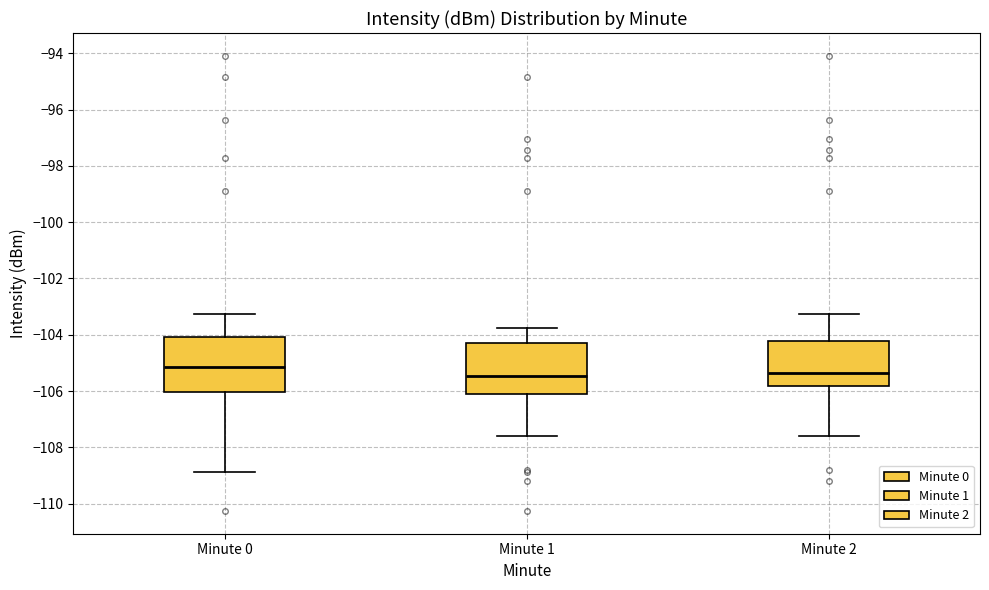

Where does the upper whisker of the box for Minute 0 end on the y-axis? The values are not printed on the chart, so give them approximately, as read against the axis.

-103.2